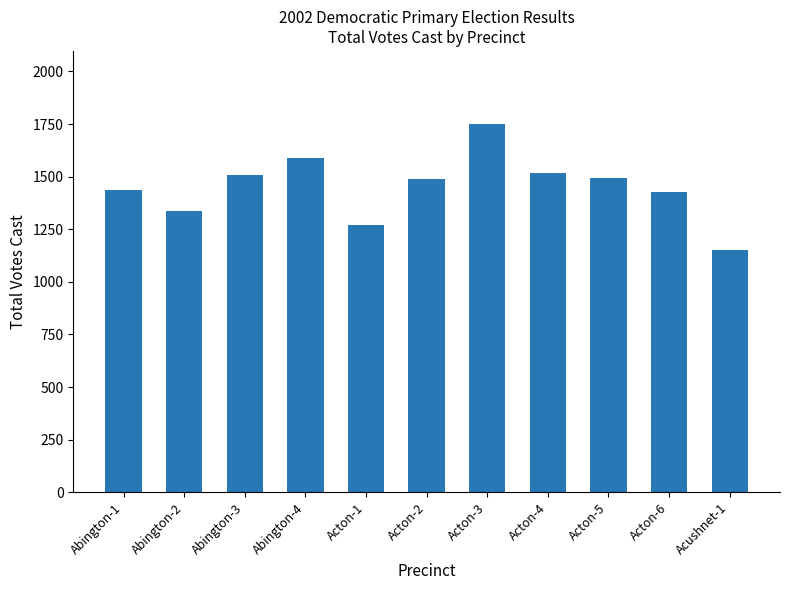

What is the ratio of the value at Acton-1 to the value at Acton-6?

0.9